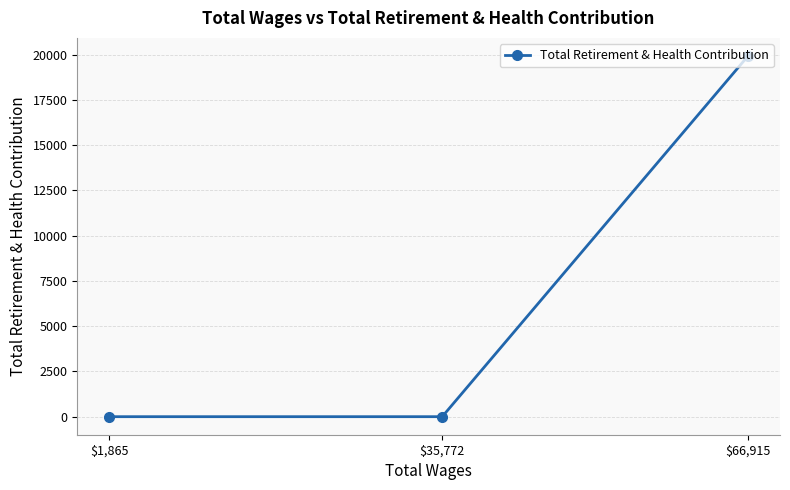

What is the label of the 2nd point from the right?

$35,772